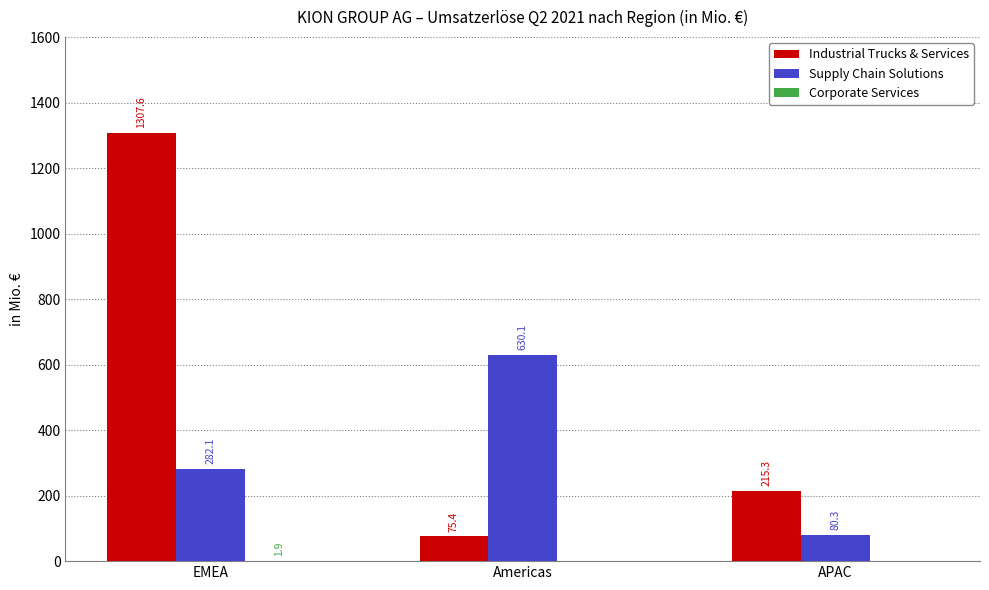

Is it true that Supply Chain Solutions equals 372.5 at EMEA?

False